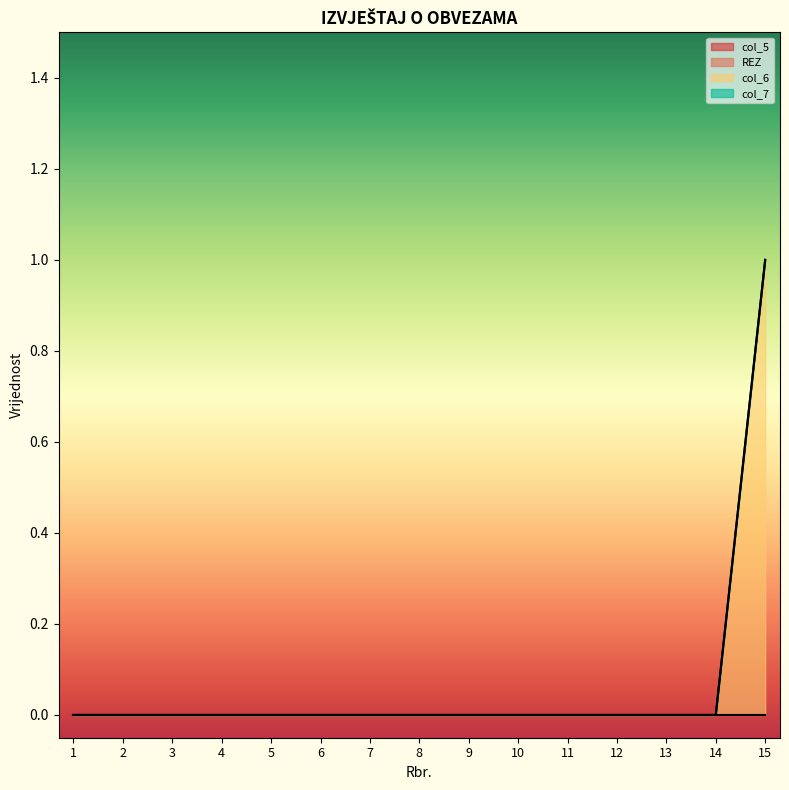

Reading left to right, extract all data points from this chart.

col_5: 1=0	2=0	3=0	4=0	5=0	6=0	7=0	8=0	9=0	10=0	11=0	12=0	13=0	14=0	15=0
REZ: 1=0	2=0	3=0	4=0	5=0	6=0	7=0	8=0	9=0	10=0	11=0	12=0	13=0	14=0	15=0
col_6: 1=0	2=0	3=0	4=0	5=0	6=0	7=0	8=0	9=0	10=0	11=0	12=0	13=0	14=0	15=1
col_7: 1=0	2=0	3=0	4=0	5=0	6=0	7=0	8=0	9=0	10=0	11=0	12=0	13=0	14=0	15=0